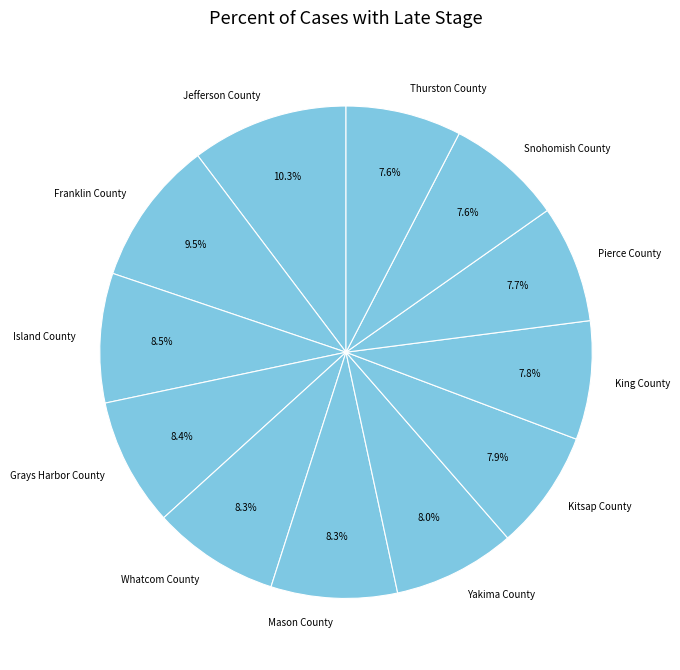

Approximately how many times larger is the value at Thurston County compared to Pierce County?

1.0